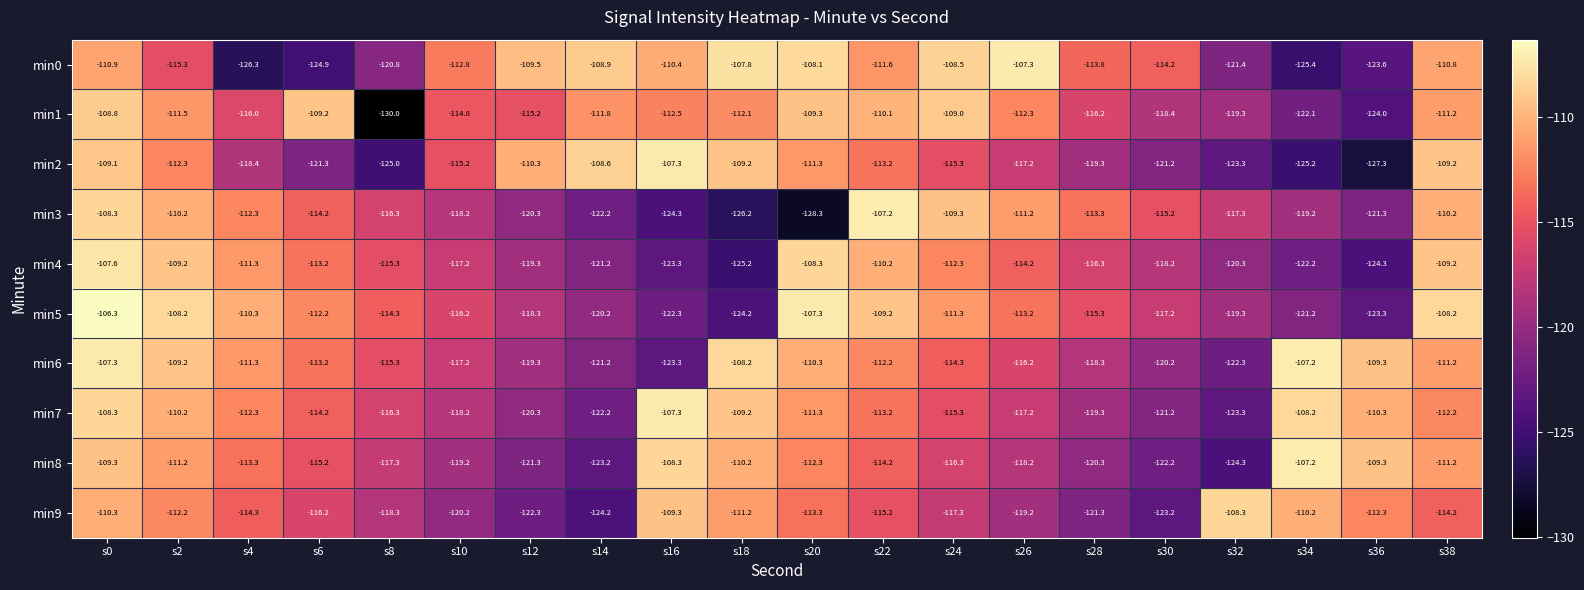

Is the value of min0 at s18 greater than the value of min9 at s30?

Yes